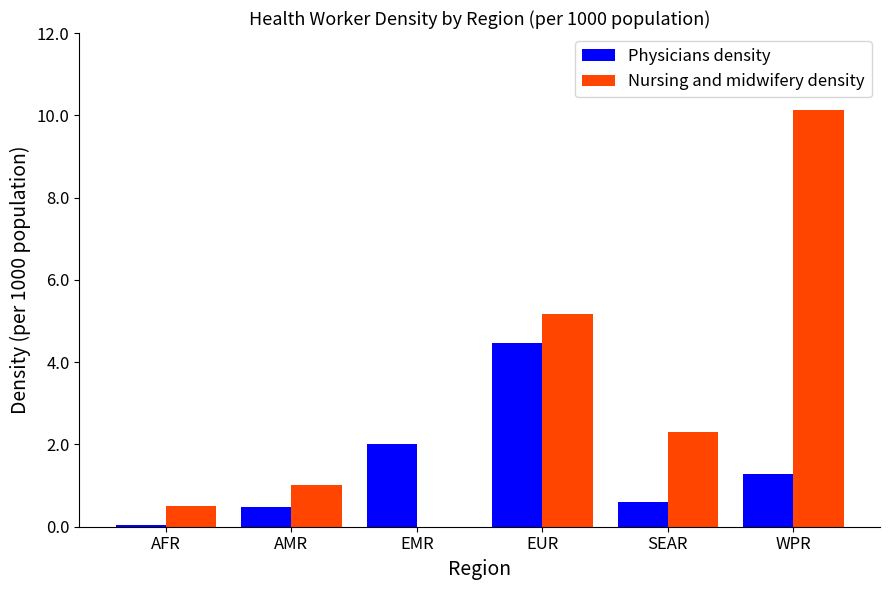

What is the greatest value displayed?

10.1